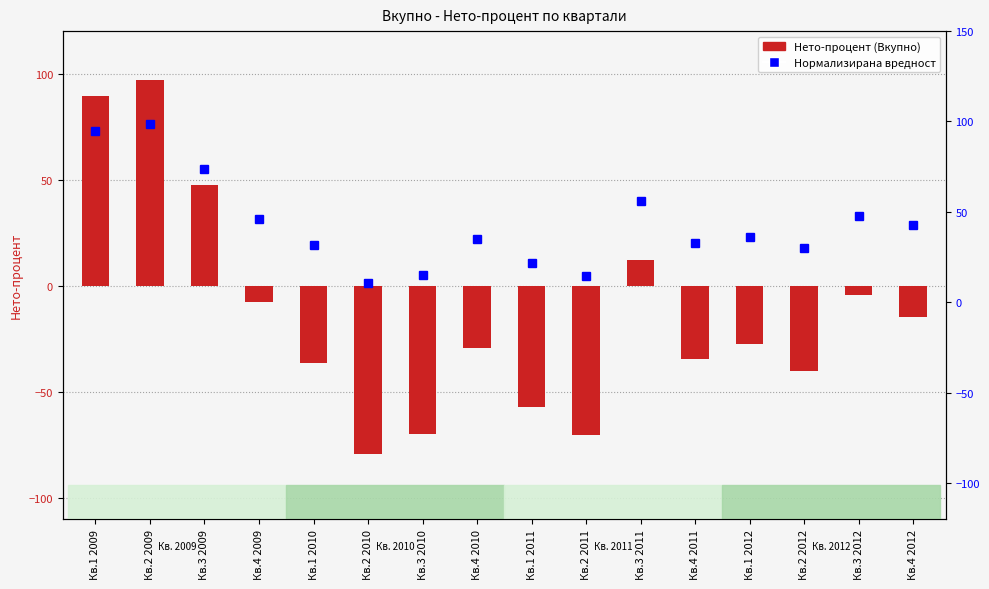

Rank the series at Кв.4 2009 from highest to lowest value.

Норм. вредност, Нето-процент